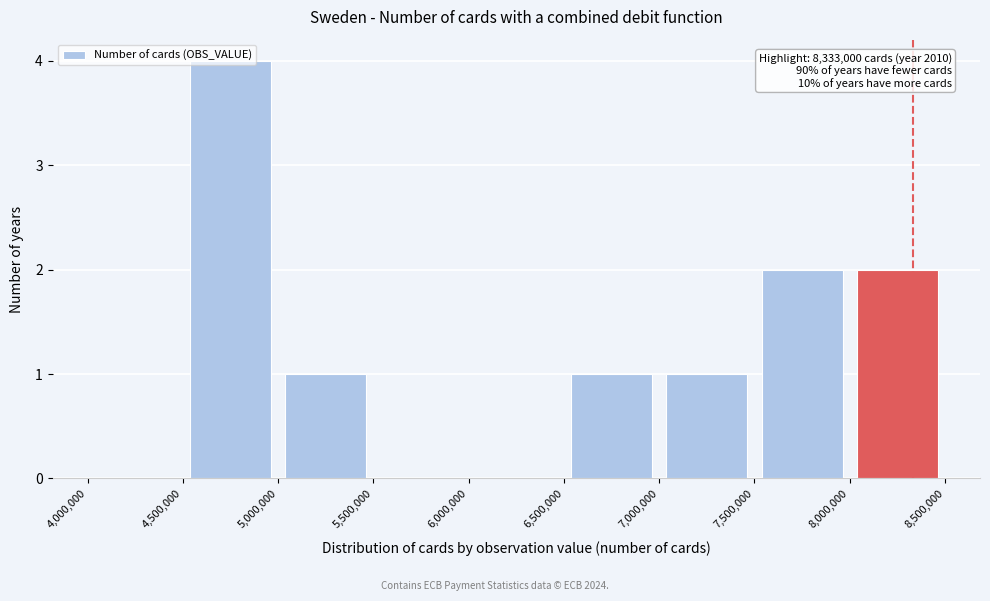

Which range on the x-axis has the tallest bar?

4,500,000 to 5,000,000